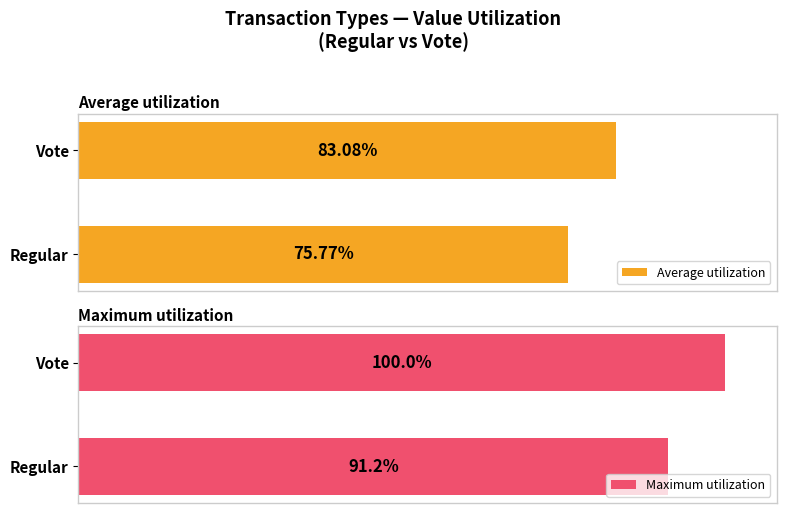

Which series has the largest range (max minus min)?

Maximum utilization